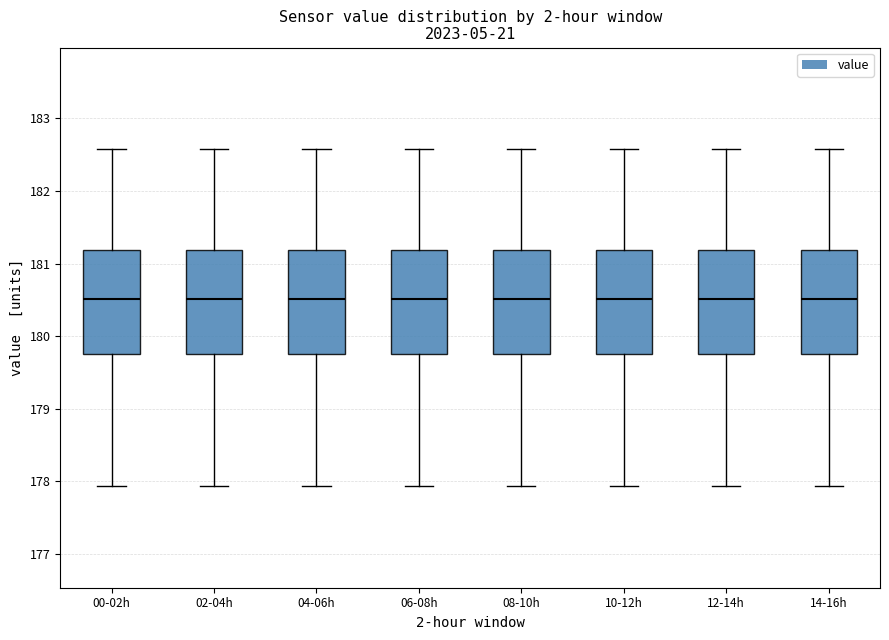

Reading left to right, transcribe this box plot: for each box, give where its median line is, the range the box spans, and where its two whiskers end, as read against the y-axis. The values are not printed on the chart, so give them approximately, as read against the axis.

00-02h: median 180.5, box 179.8 to 181.2, whiskers 177.9 to 182.6
02-04h: median 180.5, box 179.8 to 181.2, whiskers 177.9 to 182.6
04-06h: median 180.5, box 179.8 to 181.2, whiskers 177.9 to 182.6
06-08h: median 180.5, box 179.8 to 181.2, whiskers 177.9 to 182.6
08-10h: median 180.5, box 179.8 to 181.2, whiskers 177.9 to 182.6
10-12h: median 180.5, box 179.8 to 181.2, whiskers 177.9 to 182.6
12-14h: median 180.5, box 179.8 to 181.2, whiskers 177.9 to 182.6
14-16h: median 180.5, box 179.8 to 181.2, whiskers 177.9 to 182.6